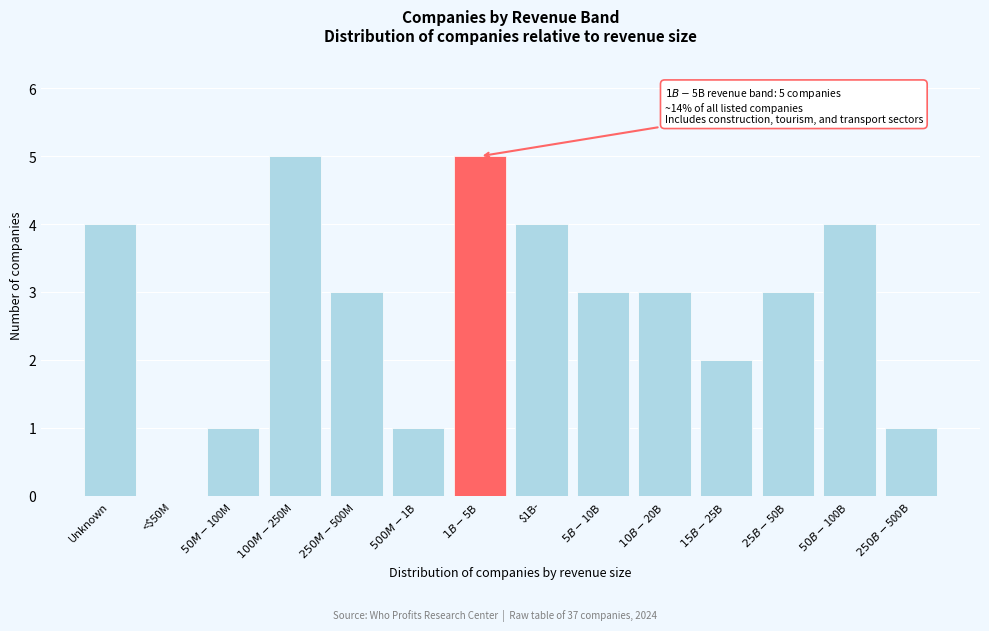

The chart shows a value of 4 at $1B-. True or false?

True